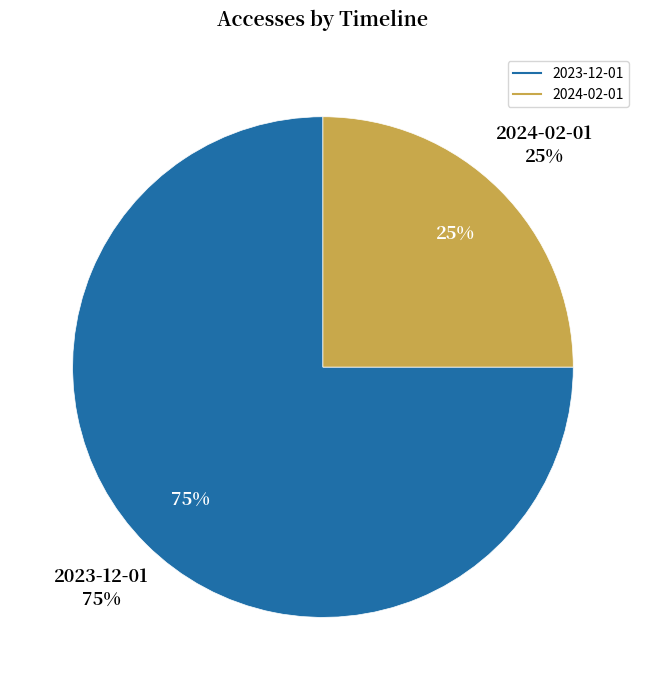

The 2023-12-01 slice represents 75% of the pie. True or false?

True